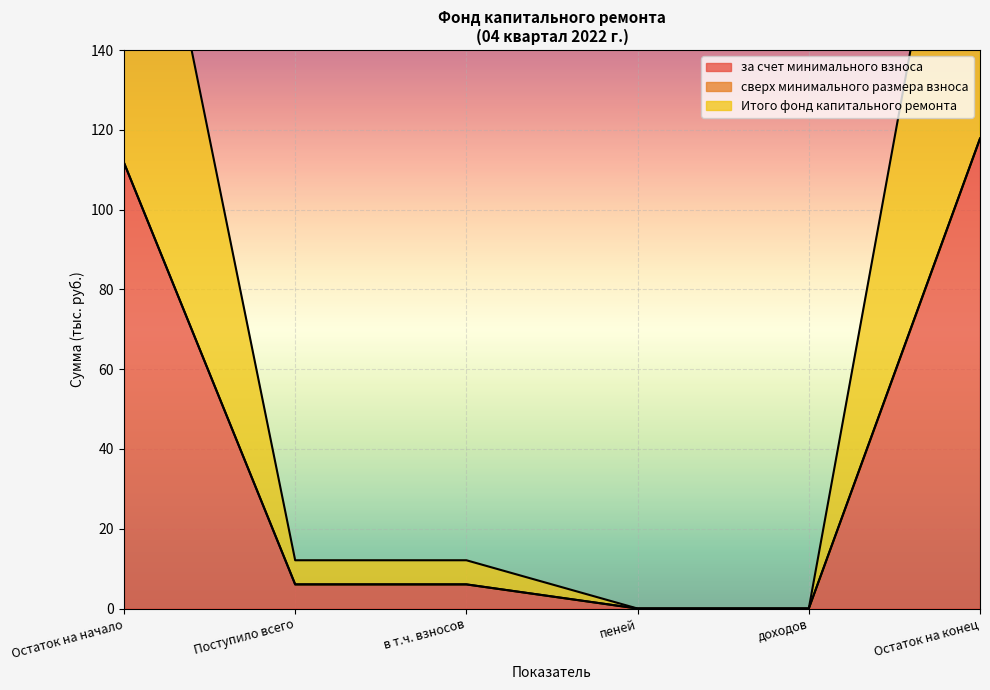

True or false: Итого фонд капитального ремонта has a value of 6.0 at в т.ч. взносов.

True